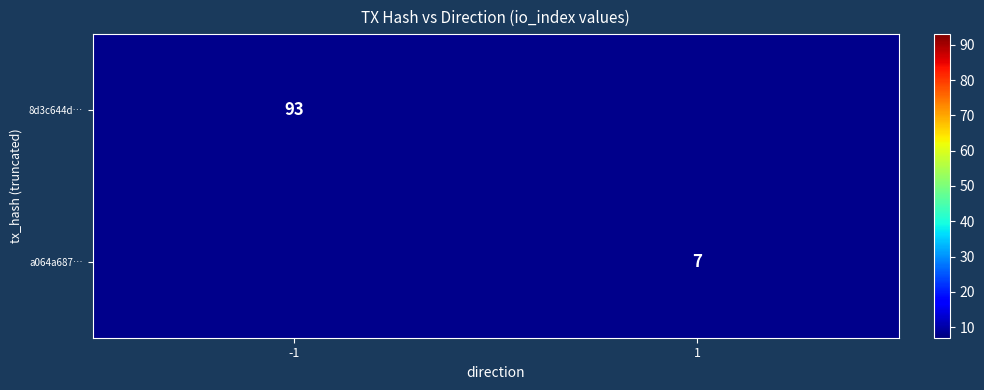

Is it true that a064a687… equals 3 at 1?

False